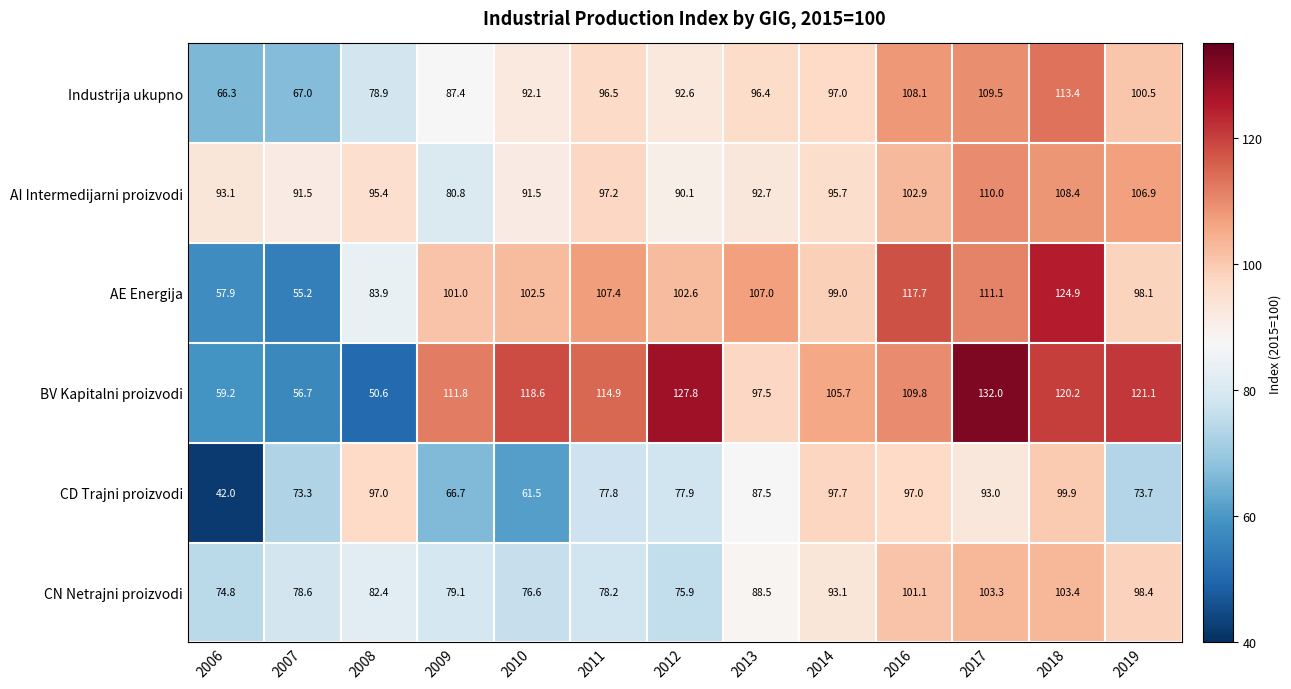

Rank the series at 2018 from lowest to highest value.

CD Trajni proizvodi, CN Netrajni proizvodi, AI Intermedijarni proizvodi, Industrija ukupno, BV Kapitalni proizvodi, AE Energija